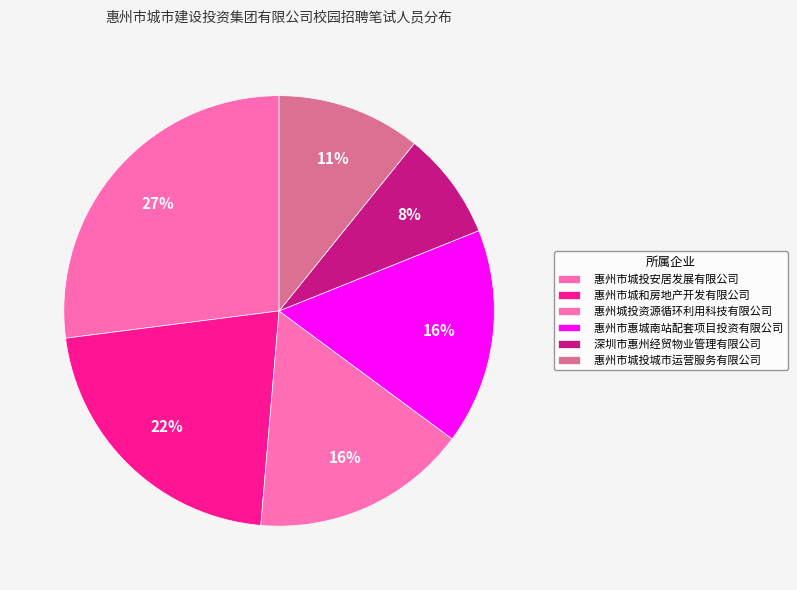

What percentage is the 惠州市惠城南站配套项目投资有限公司 slice, to the nearest percent?

16%